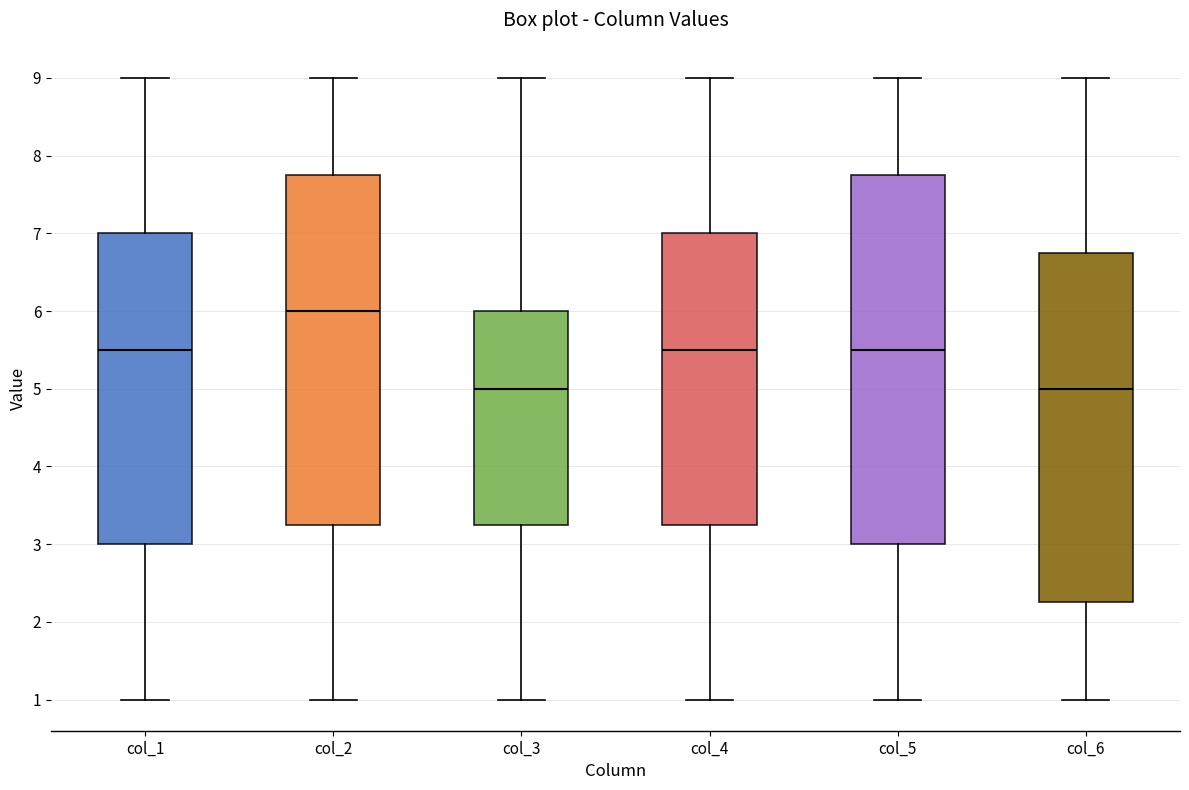

Reading left to right, transcribe this box plot: for each box, give where its median line is, the range the box spans, and where its two whiskers end, as read against the y-axis. The values are not printed on the chart, so give them approximately, as read against the axis.

col_1: median 5.5, box 3.0 to 7.0, whiskers 1.0 to 9.0
col_2: median 6.0, box 3.3 to 7.8, whiskers 1.0 to 9.0
col_3: median 5.0, box 3.3 to 6.0, whiskers 1.0 to 9.0
col_4: median 5.5, box 3.3 to 7.0, whiskers 1.0 to 9.0
col_5: median 5.5, box 3.0 to 7.8, whiskers 1.0 to 9.0
col_6: median 5.0, box 2.3 to 6.8, whiskers 1.0 to 9.0